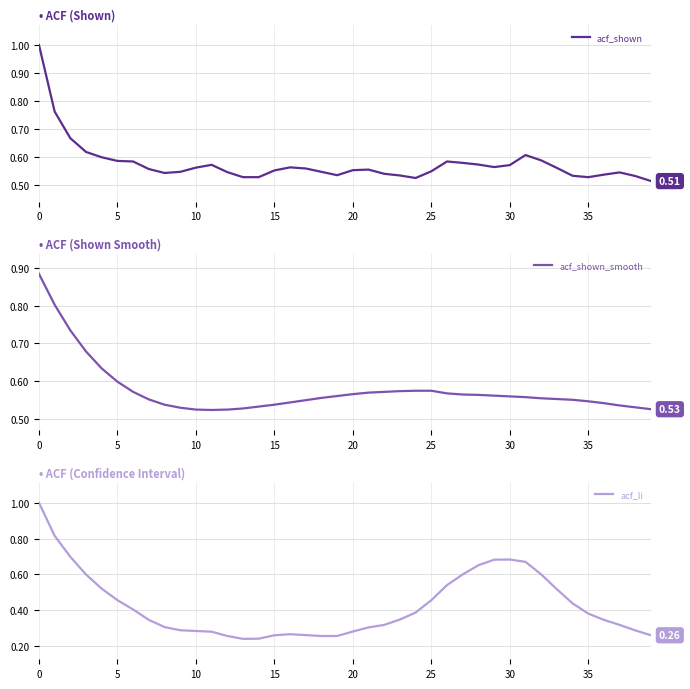

Where is the first local minimum for acf_li?

13